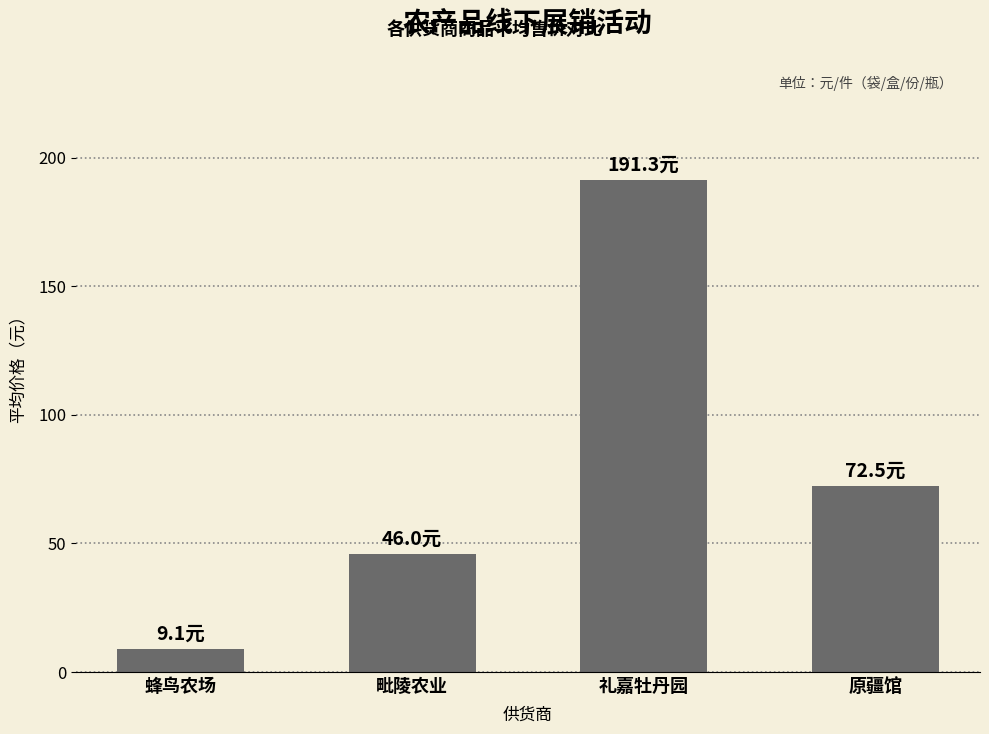

What is the change in value from 蜂鸟农场 to 礼嘉牡丹园?

+182.2